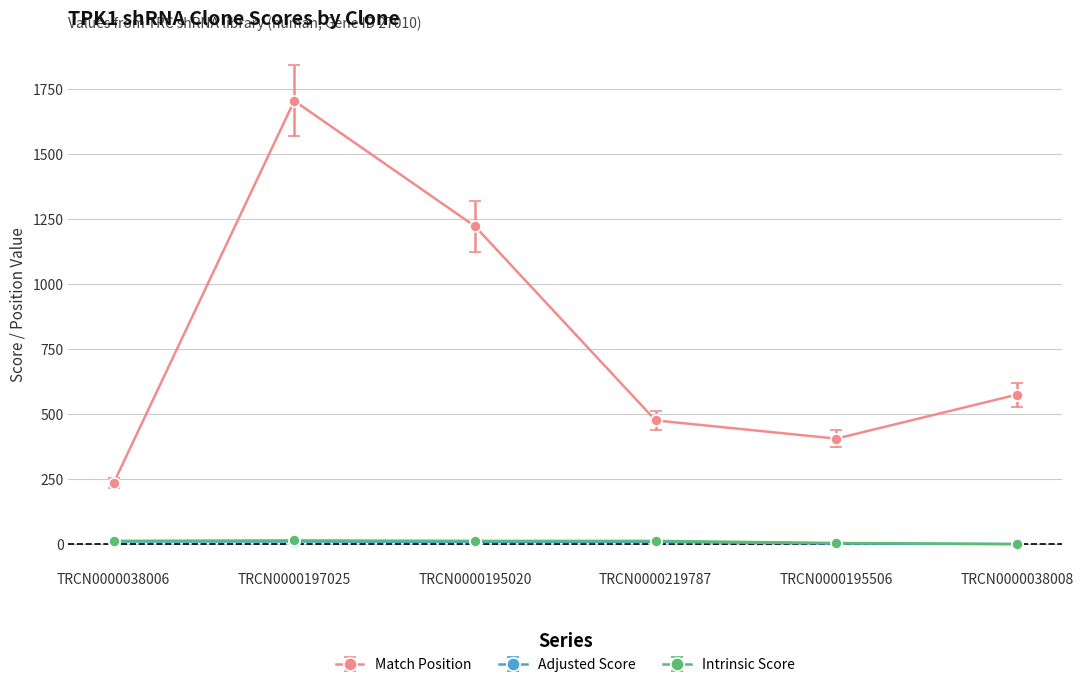

True or false: Adjusted Score has a value of 10.6 at TRCN0000038006.

True